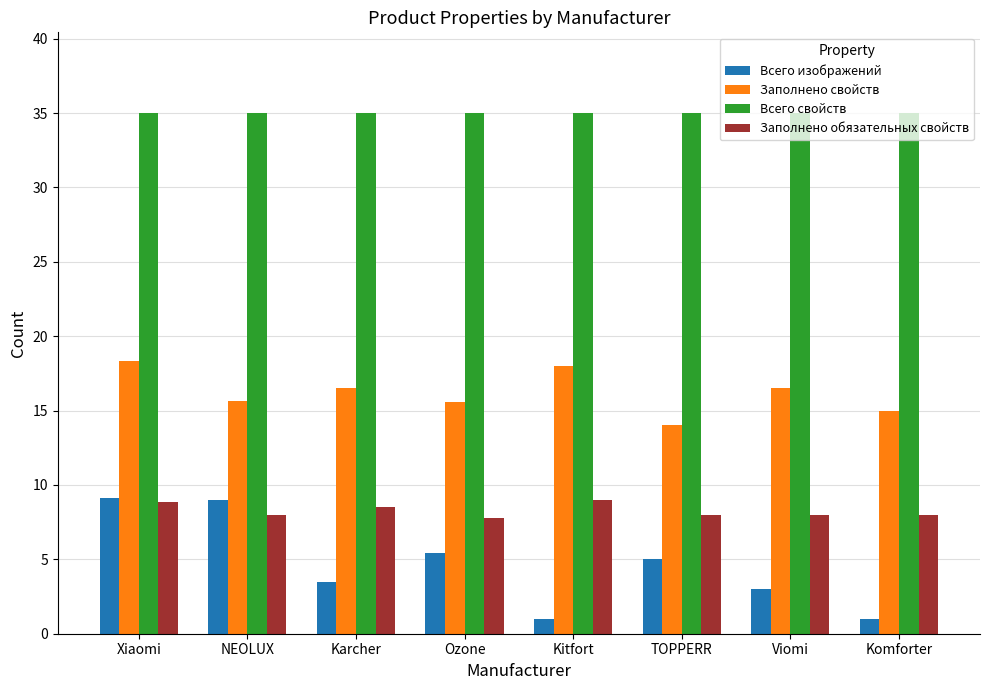

At Kitfort, list the series in order from smallest to largest.

Всего изображений, Заполнено обязательных свойств, Заполнено свойств, Всего свойств